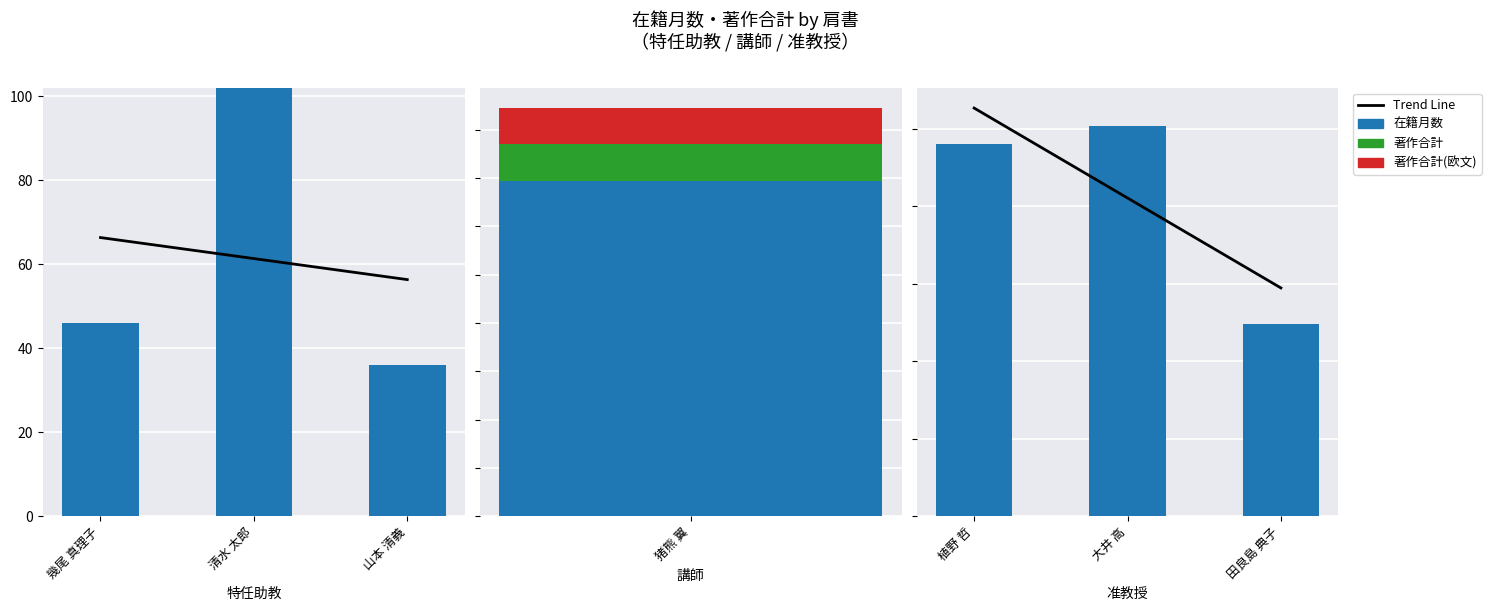

How many distinct data groups are displayed?

4